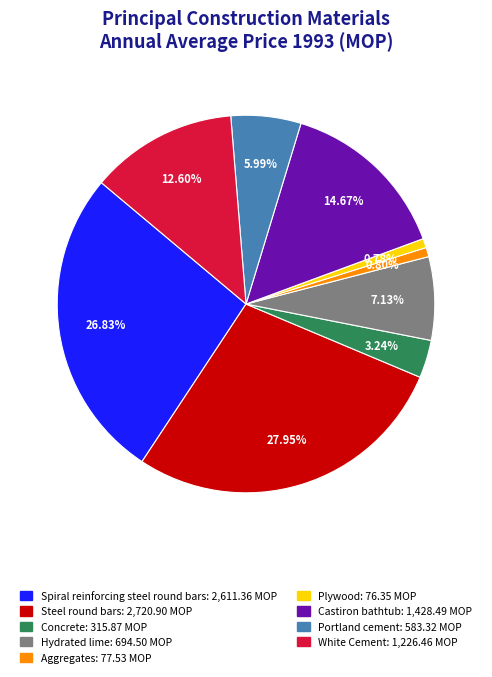

How many slices are in this pie chart?

9